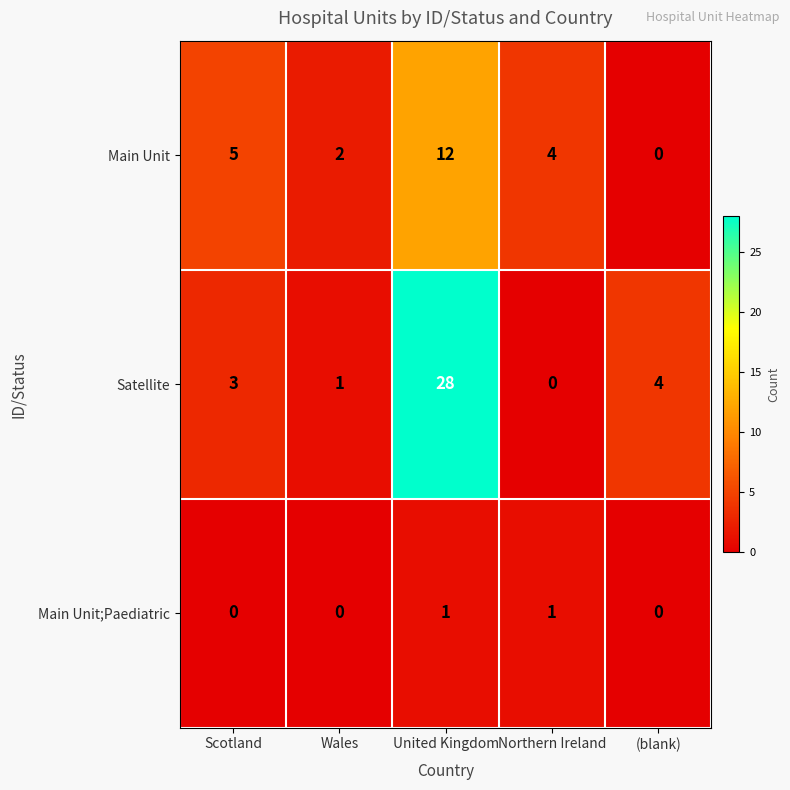

How many categories are shown in the chart?

5